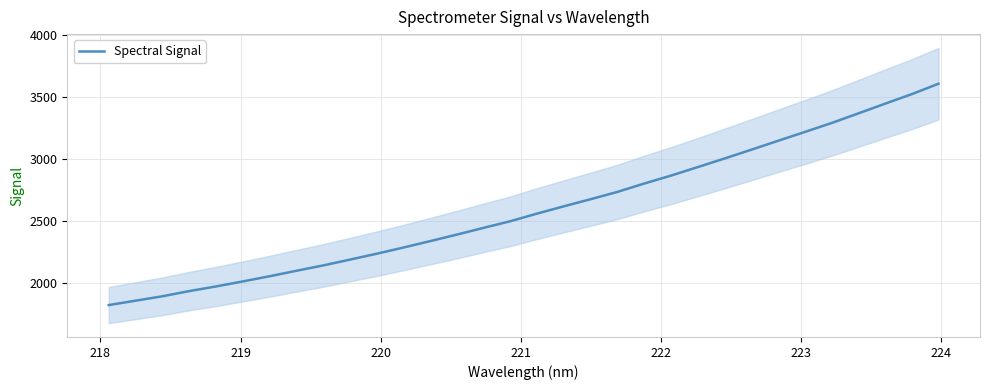

What is the minimum value shown in the chart?

1825.1